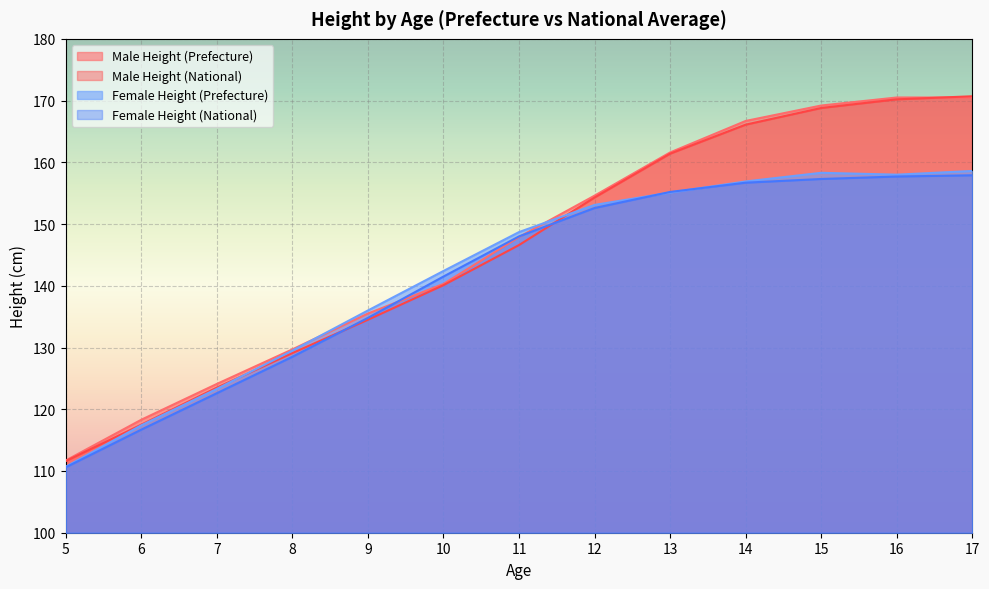

What is the sum of the Male Height (Prefecture) values at 5 and 10?

252.0